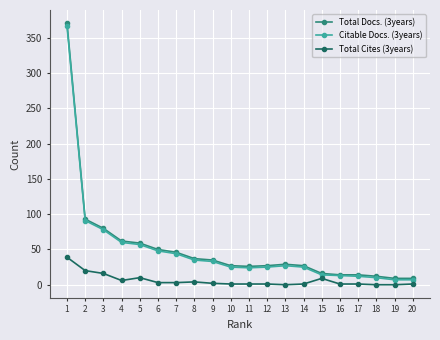

True or false: Citable Docs. (3years) has more than 0 interior local peaks.

True